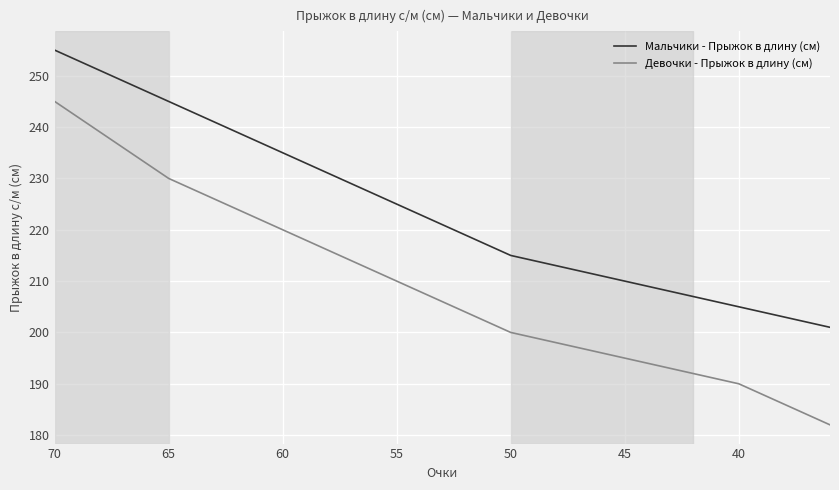

What is the smallest value displayed?

182